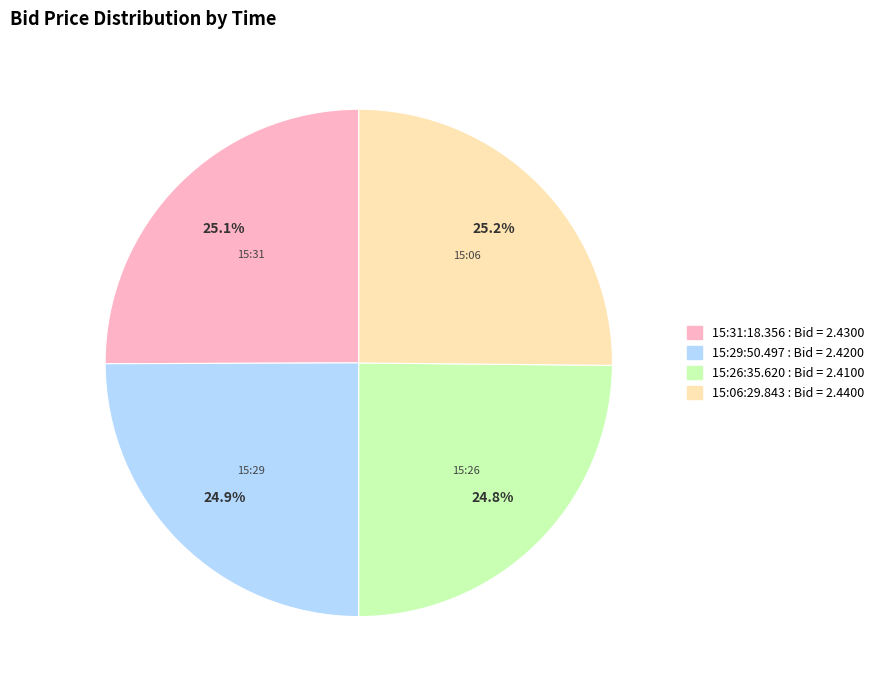

How many slices are in this pie chart?

4